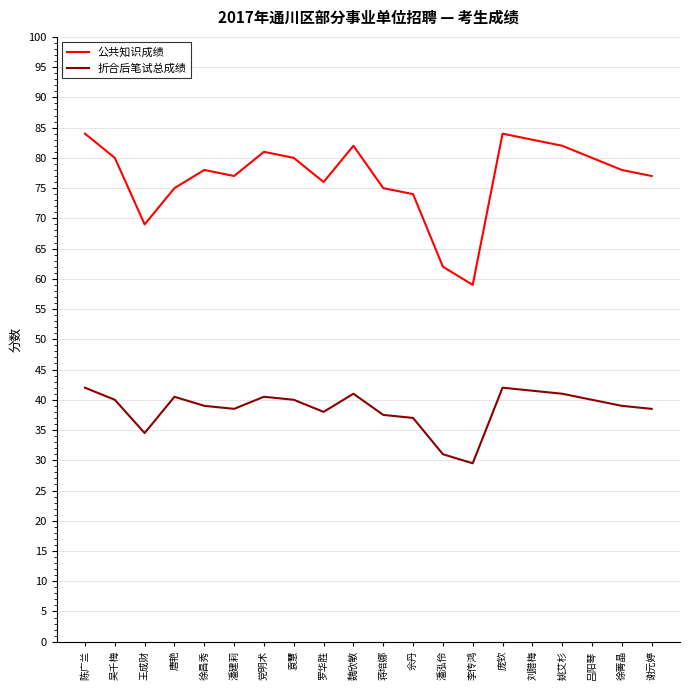

Read the 公共知识成绩 value at 魏欣敏.

82.0